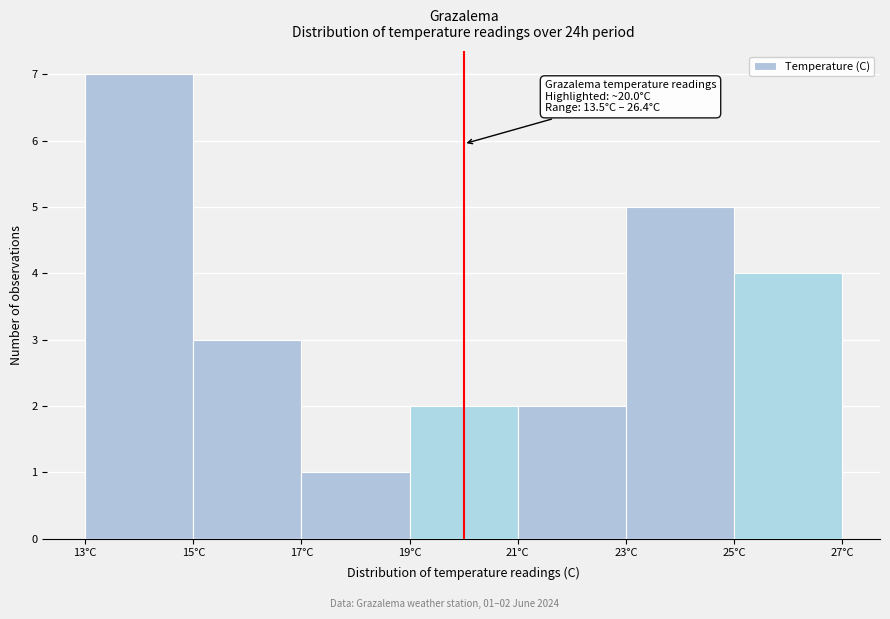

Over which range of the x-axis is the bar tallest?

13 to 15